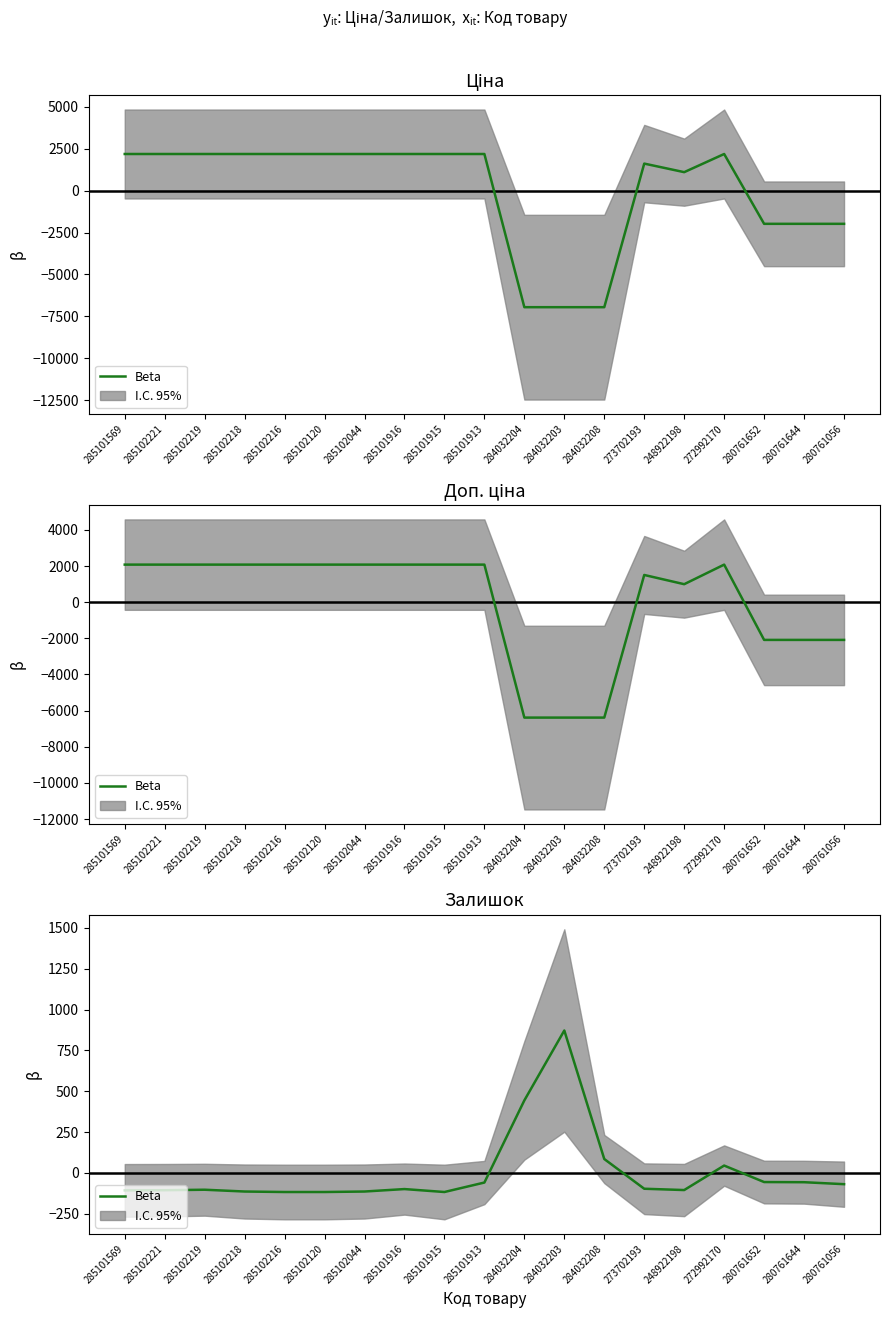

Reading right to left, extract all data points from this chart.

-69.5	-57.5	-56.5	44.5	-105.5	-97.5	84.5	871.5	443.5	-59.5	-117.5	-99.5	-114.5	-117.5	-117.5	-114.5	-103.5	-106.5	-107.5